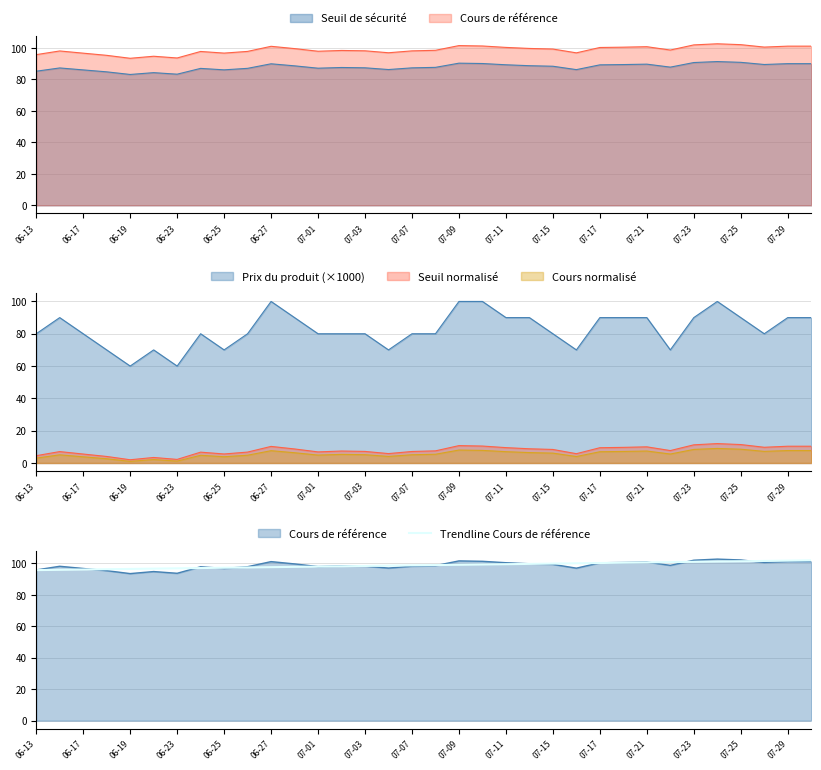

The chart shows a value of 128.1 at 06-13. True or false?

False